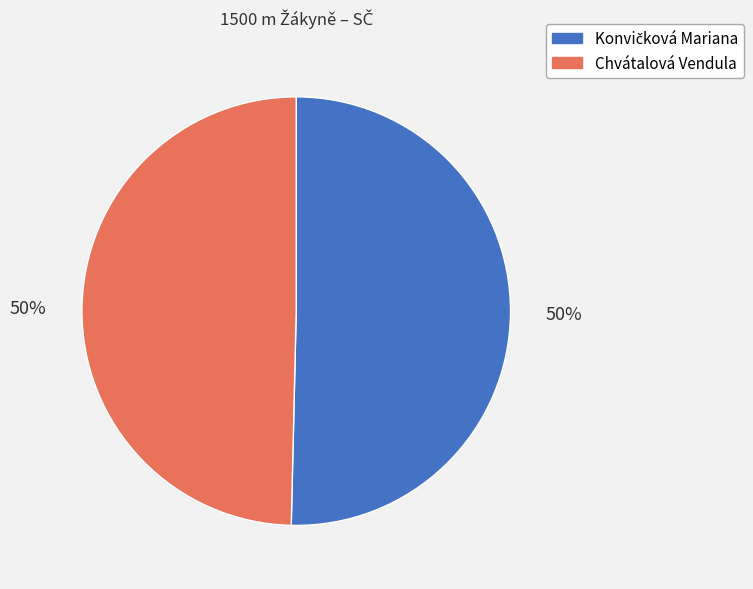

The Chvátalová Vendula slice represents 50% of the pie. True or false?

True